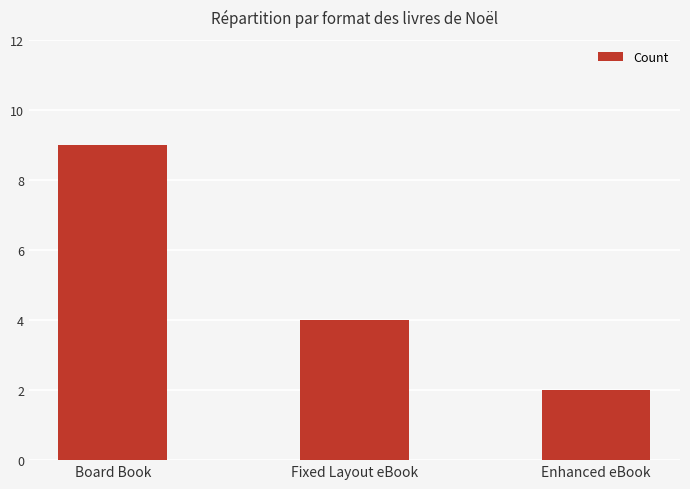

What is the maximum value shown in the chart?

9